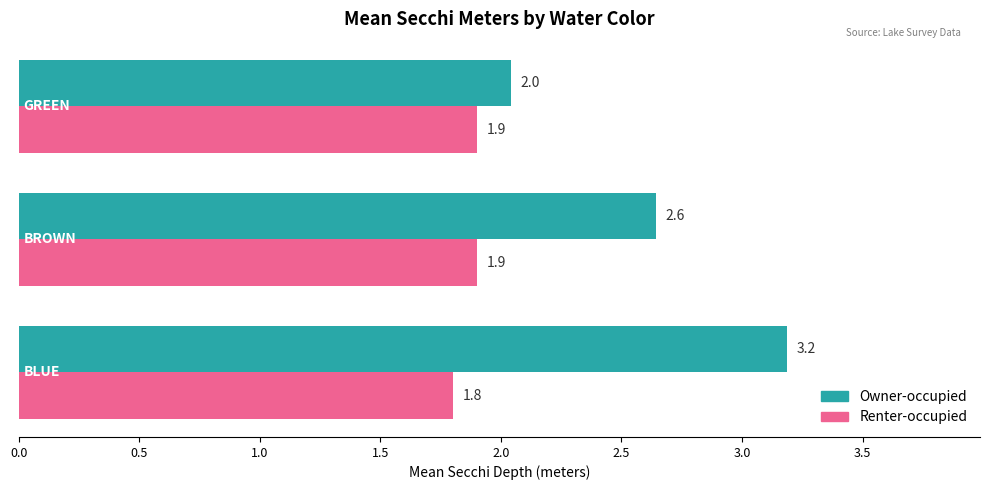

What is the minimum value shown in the chart?

1.8